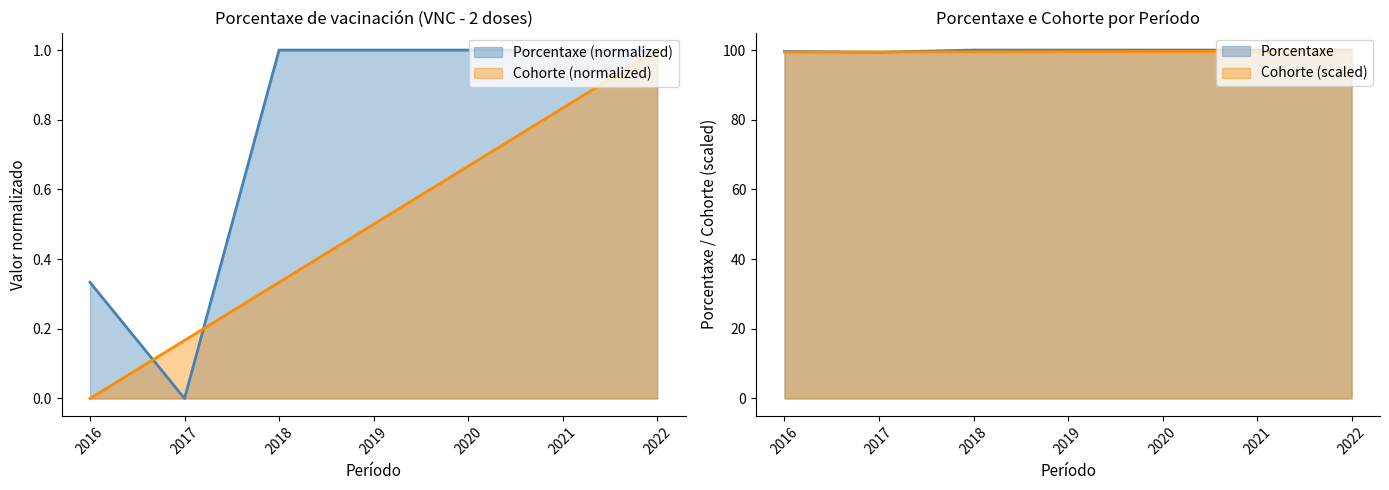

Rank the series by their average value, from highest to lowest.

Porcentaxe, Cohorte